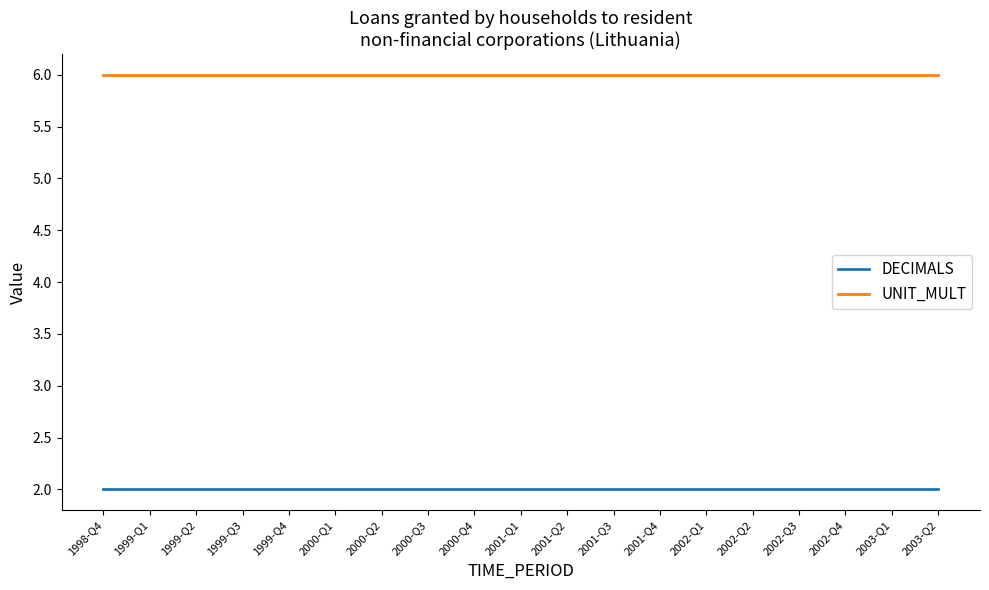

True or false: DECIMALS and UNIT_MULT cross at least once.

False